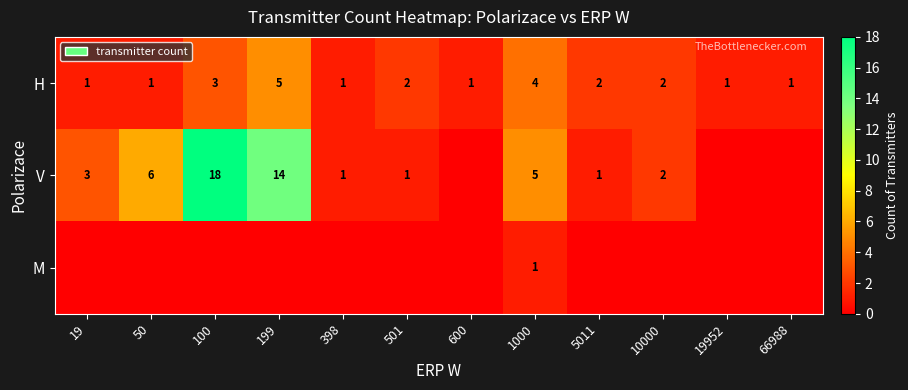

Is the value of V at 1000 greater than the value of H at 19952?

Yes